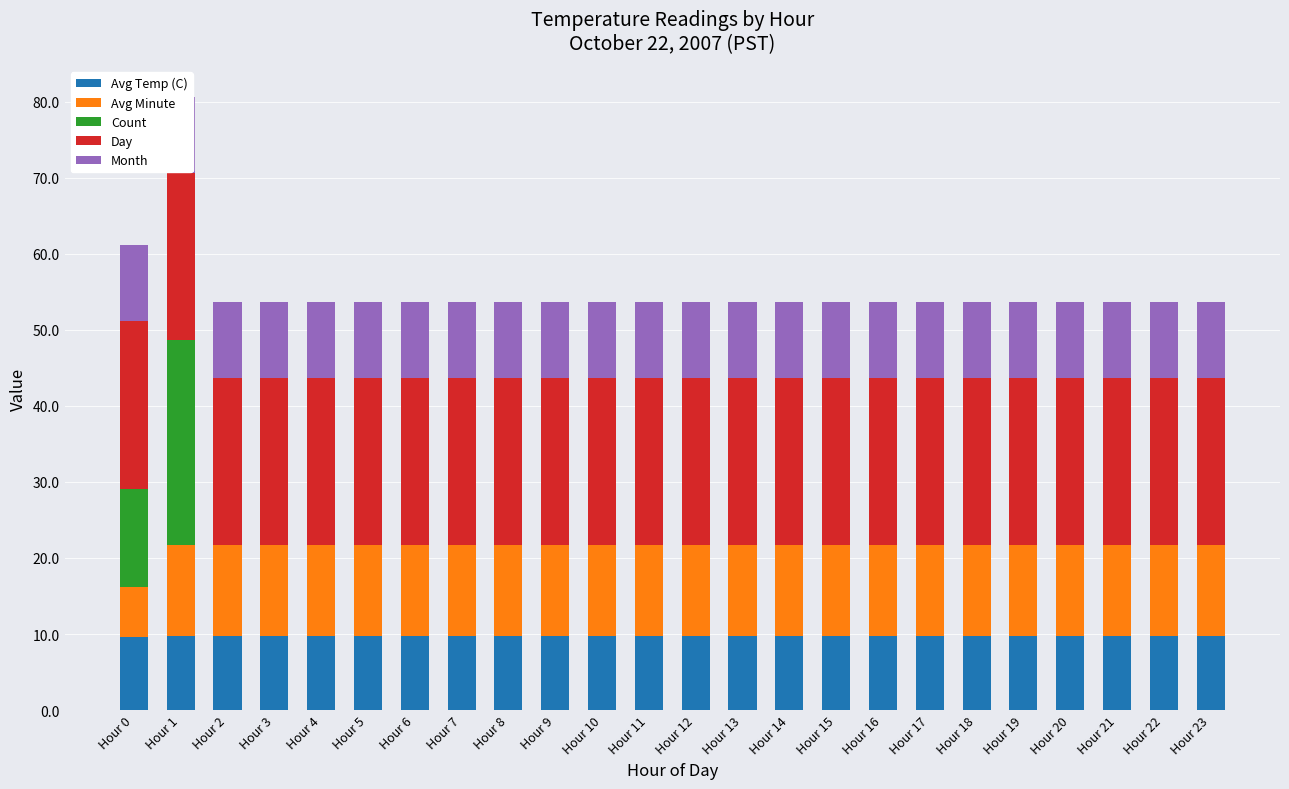

What is the difference between the second highest and minimum values in the Avg Minute series?

5.5